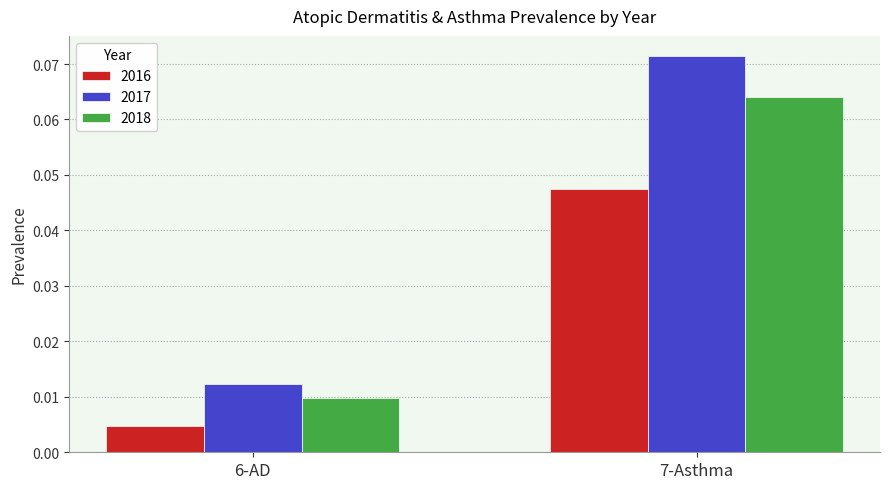

List the labels in order of 2016 value, largest first.

7-Asthma, 6-AD